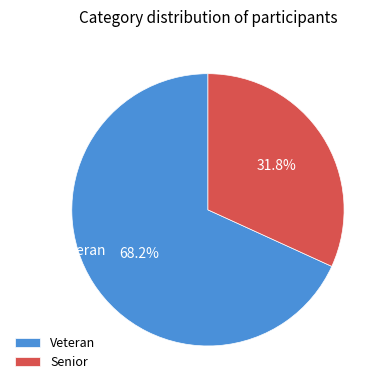

True or false: Veteran accounts for 68% of the total.

True